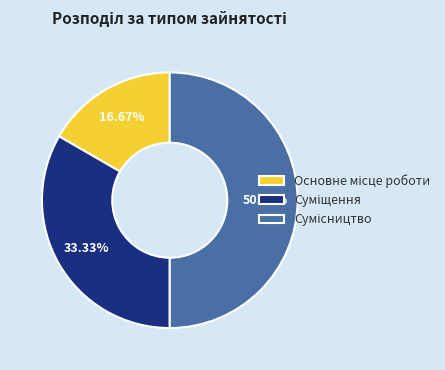

How many slices are in this pie chart?

3